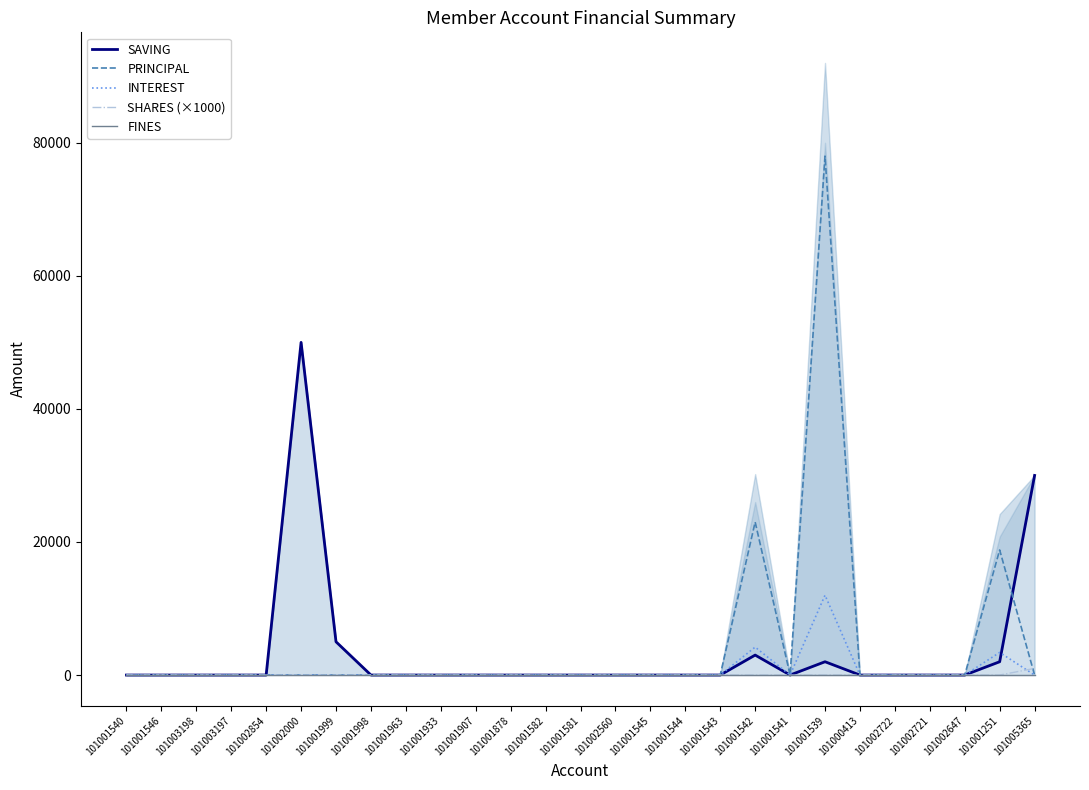

True or false: PRINCIPAL has a value of 0 at 101001878.

True